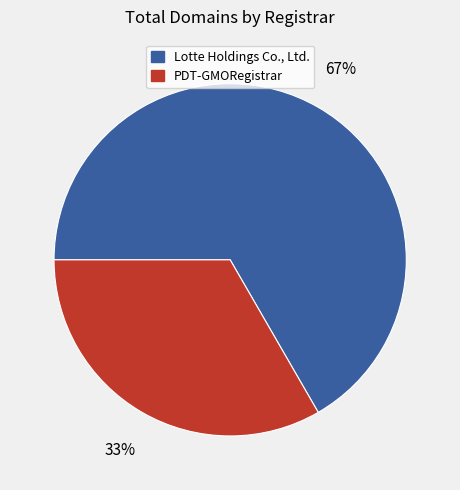

What is the smallest slice in the pie chart?

PDT-GMORegistrar